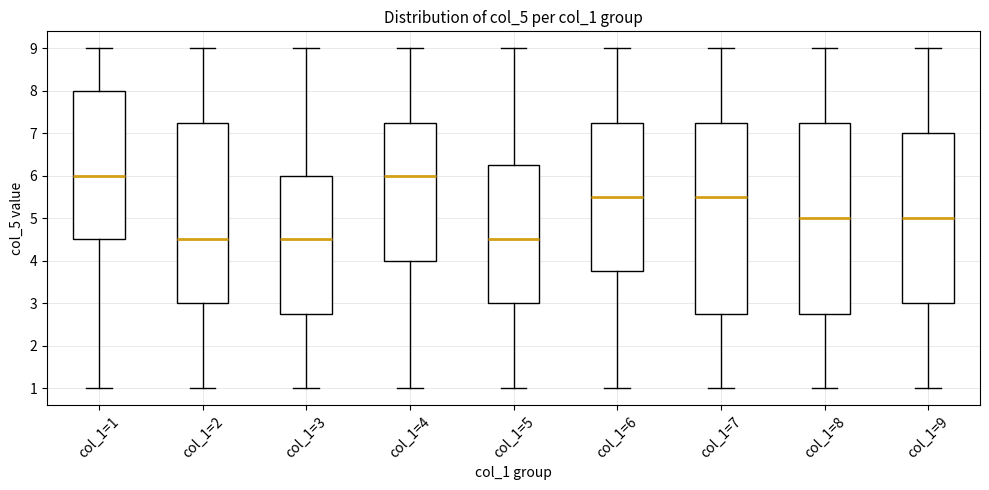

Reading left to right, transcribe this box plot: for each box, give where its median line is, the range the box spans, and where its two whiskers end, as read against the y-axis. The values are not printed on the chart, so give them approximately, as read against the axis.

col_1=1: median 6.0, box 4.5 to 8.0, whiskers 1.0 to 9.0
col_1=2: median 4.5, box 3.0 to 7.3, whiskers 1.0 to 9.0
col_1=3: median 4.5, box 2.8 to 6.0, whiskers 1.0 to 9.0
col_1=4: median 6.0, box 4.0 to 7.3, whiskers 1.0 to 9.0
col_1=5: median 4.5, box 3.0 to 6.3, whiskers 1.0 to 9.0
col_1=6: median 5.5, box 3.8 to 7.3, whiskers 1.0 to 9.0
col_1=7: median 5.5, box 2.8 to 7.3, whiskers 1.0 to 9.0
col_1=8: median 5.0, box 2.8 to 7.3, whiskers 1.0 to 9.0
col_1=9: median 5.0, box 3.0 to 7.0, whiskers 1.0 to 9.0